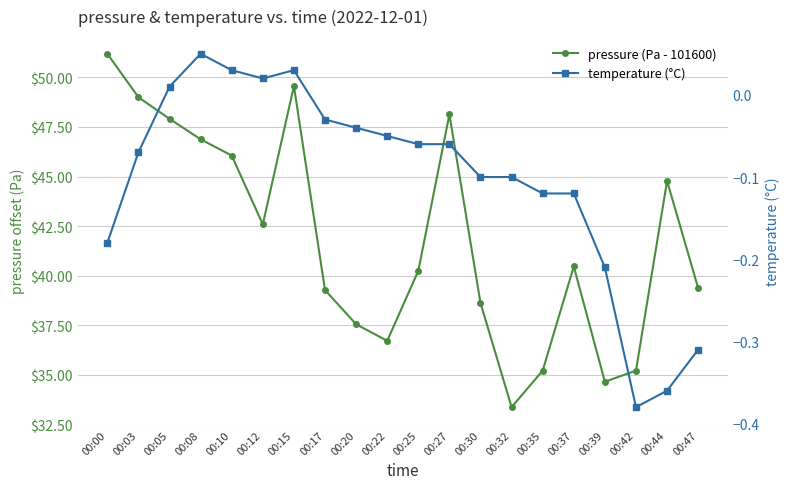

Reading left to right, list all the values displayed in this chart.

pressure (Pa - 101600): 00:00=51.2	00:03=49.0	00:05=47.9	00:08=46.9	00:10=46.1	00:12=42.6	00:15=49.6	00:17=39.3	00:20=37.6	00:22=36.7	00:25=40.2	00:27=48.1	00:30=38.6	00:32=33.4	00:35=35.2	00:37=40.5	00:39=34.7	00:42=35.2	00:44=44.8	00:47=39.4
temperature (°C): 00:00=-0.2	00:03=-0.1	00:05=0.0	00:08=0.1	00:10=0.0	00:12=0.0	00:15=0.0	00:17=-0.0	00:20=-0.0	00:22=-0.1	00:25=-0.1	00:27=-0.1	00:30=-0.1	00:32=-0.1	00:35=-0.1	00:37=-0.1	00:39=-0.2	00:42=-0.4	00:44=-0.4	00:47=-0.3